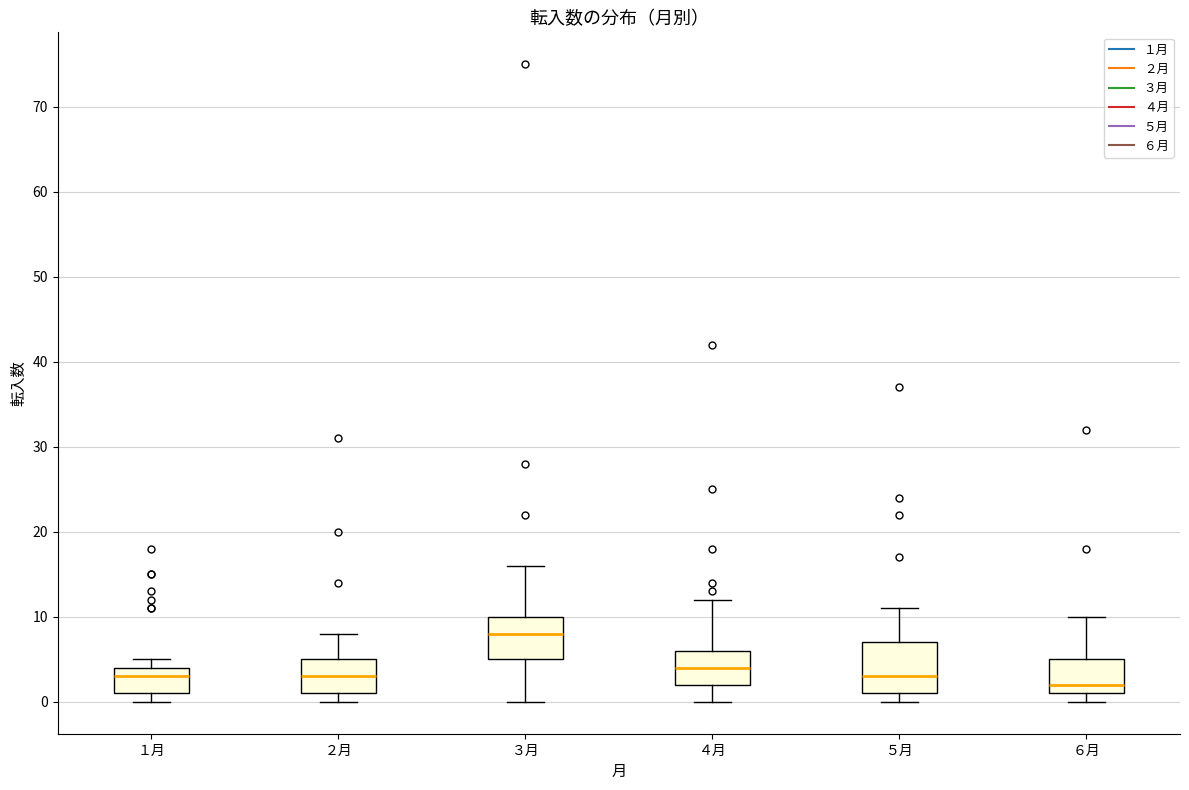

Which box is the tallest, from its lower edge to its upper edge?

５月